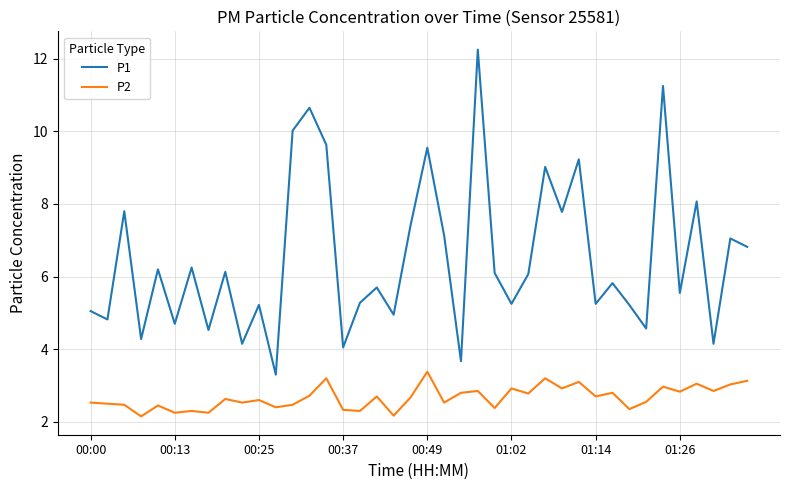

What is the sum of all P2 values?

106.7